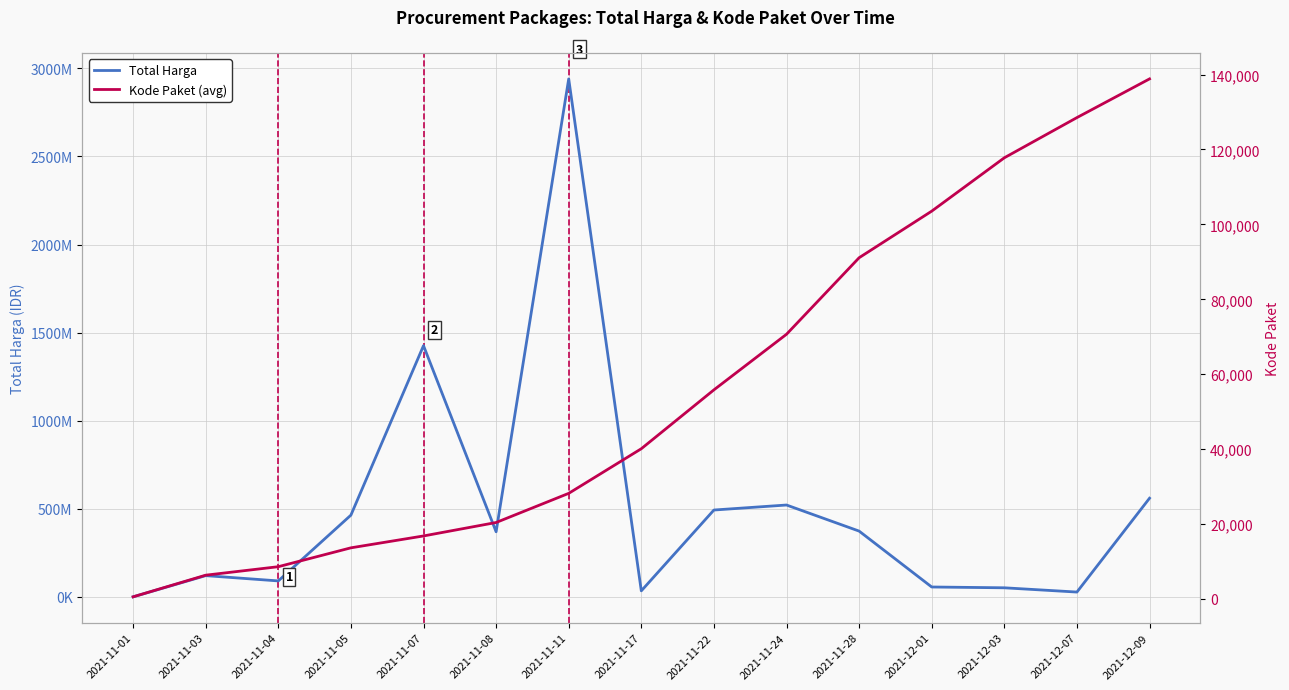

Where is Kode Paket (avg) nearest to the value 69708?

2021-11-24